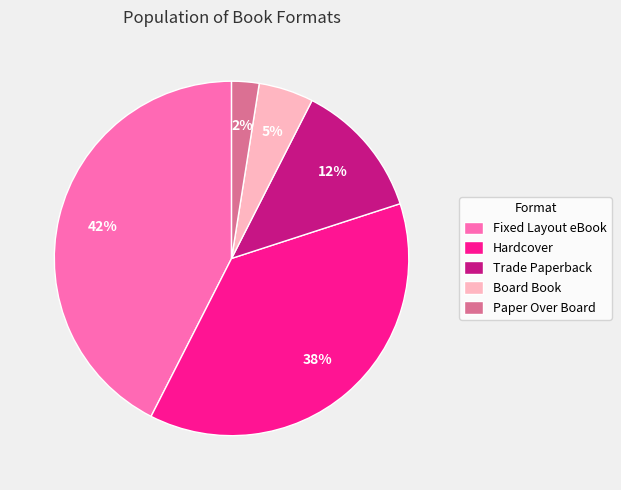

True or false: Trade Paperback accounts for 27% of the total.

False